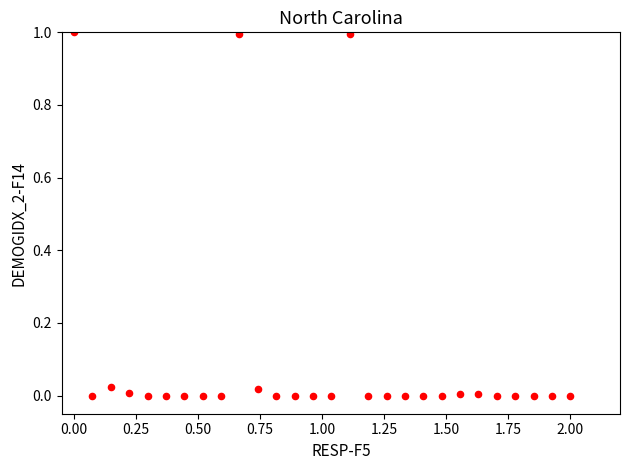

What is the range of Y values (max minus min)?

1.0